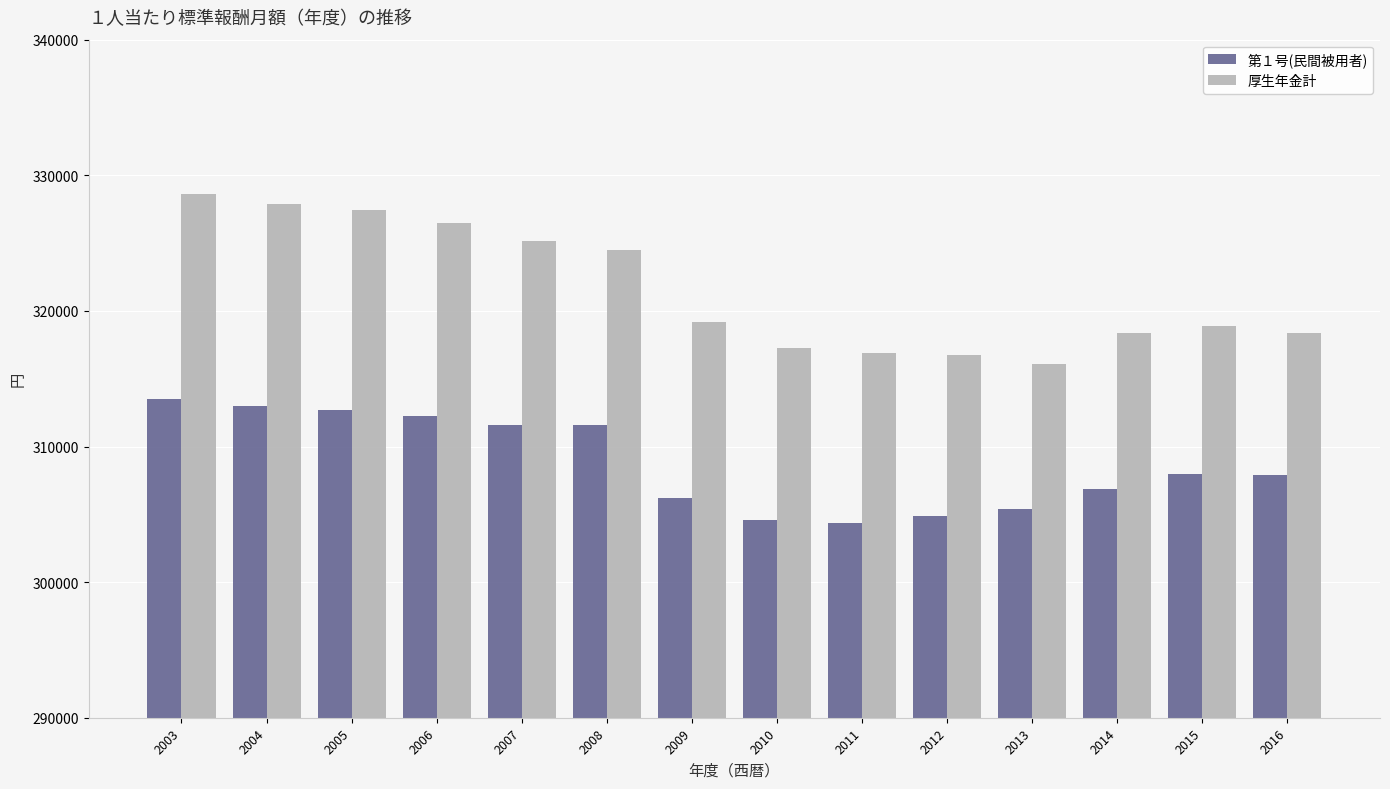

What is the difference between the maximum and minimum values in the 第１号(民間被用者) series?

9119